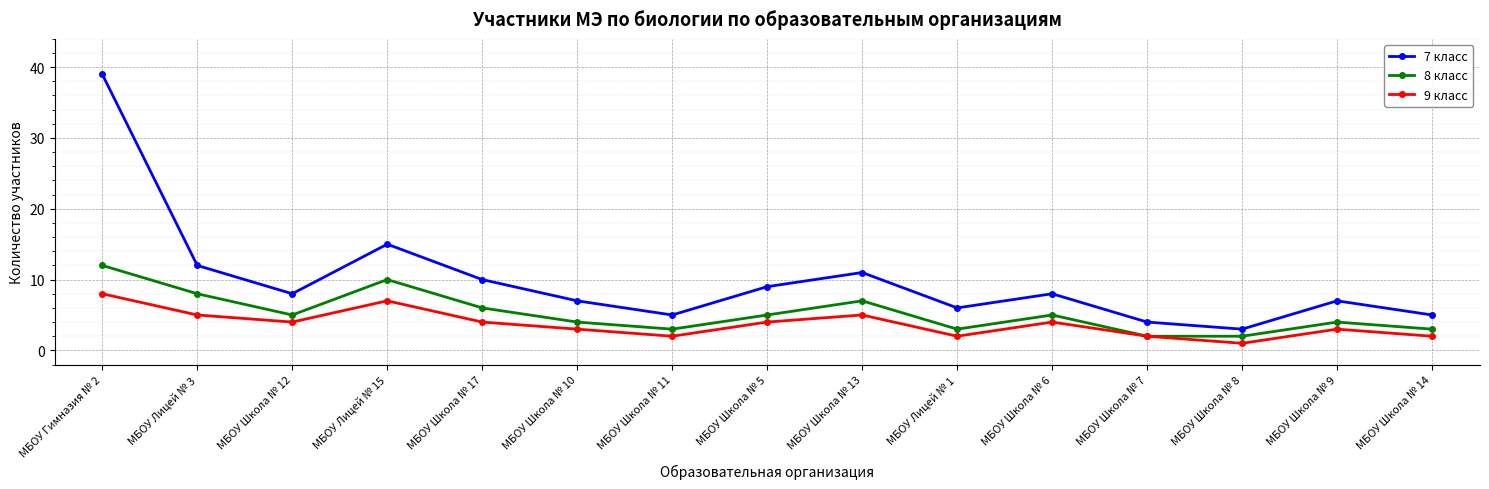

What is the label of the 5th point from the left?

МБОУ Школа № 17